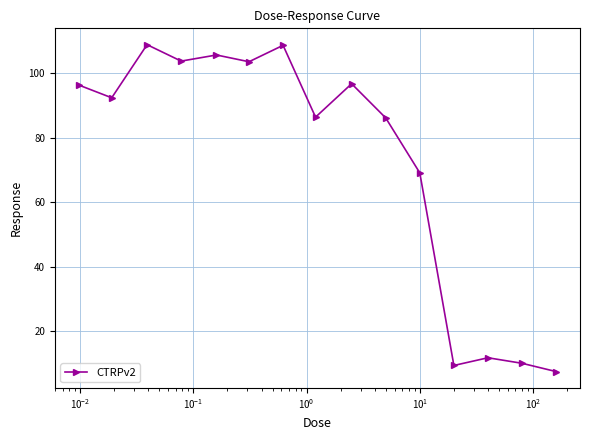

What is the average value?

73.1